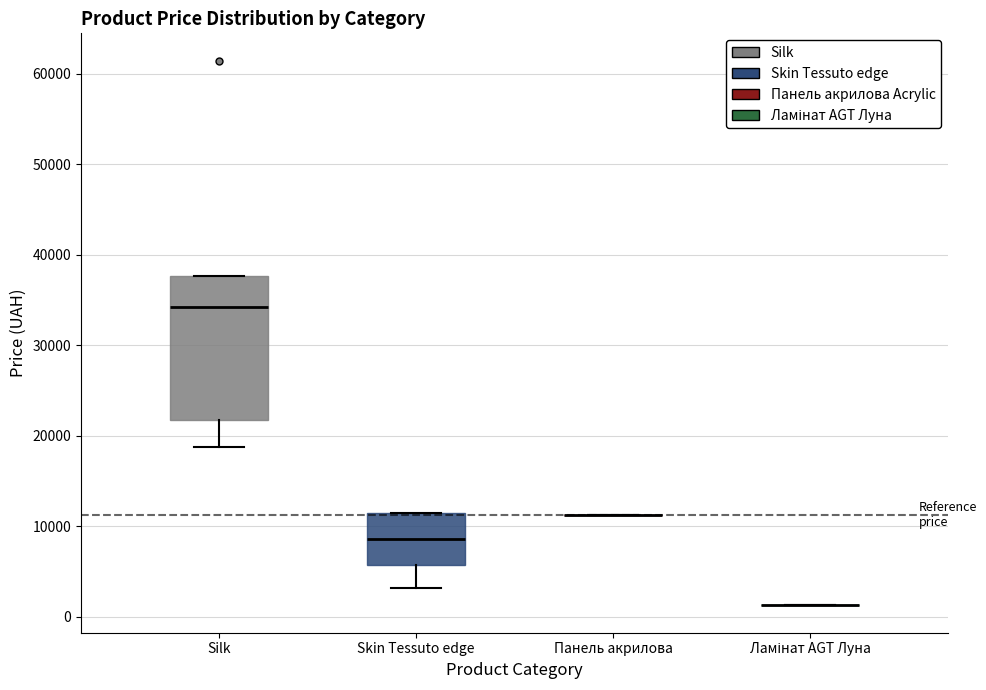

Reading left to right, read every box against the y-axis: the position of its median line, the range the box covers, and the ends of its whiskers. The values are not printed on the chart, so give them approximately, as read against the axis.

Silk: median 34000, box 22000 to 38000, whiskers 19000 to 38000
Skin Tessuto edge: median 9000, box 6000 to 11000, whiskers 3000 to 11000
Панель акрилова: box collapsed to a line at 11000, whiskers 11000 to 11000
Ламінат AGT Луна: box collapsed to a line at 1000, whiskers 1000 to 1000